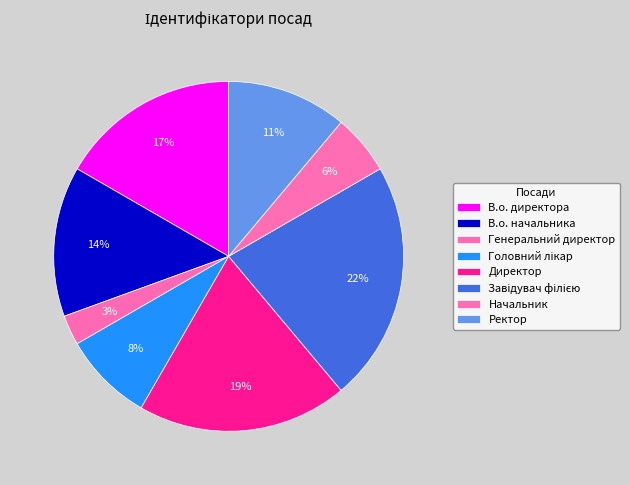

Count the number of slices in the pie.

8